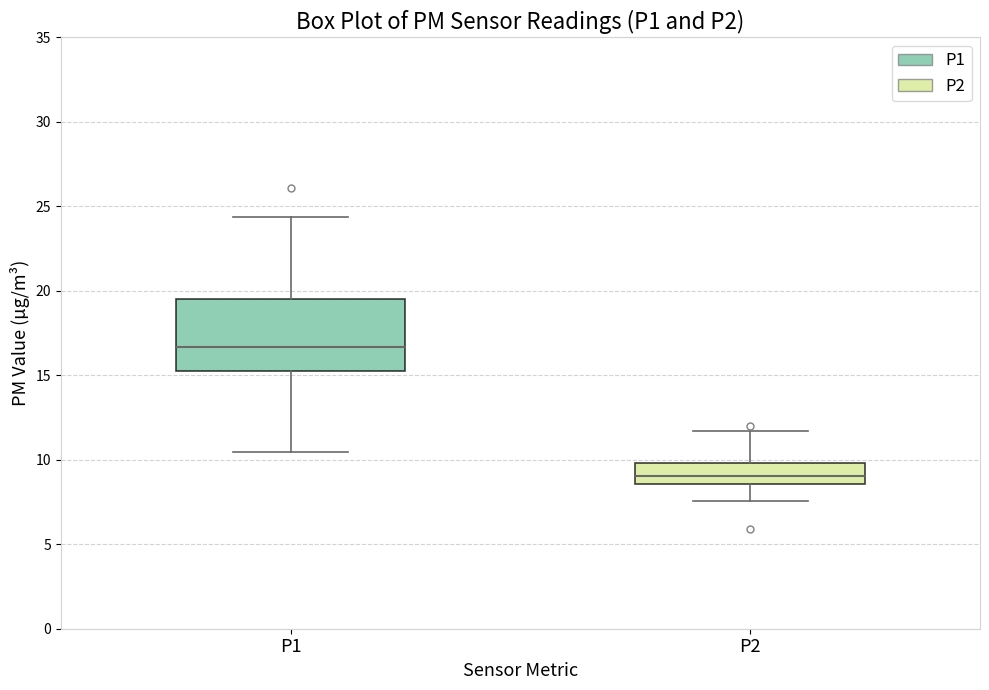

Where does the lower whisker of the box for P2 end on the y-axis? The values are not printed on the chart, so give them approximately, as read against the axis.

7.5